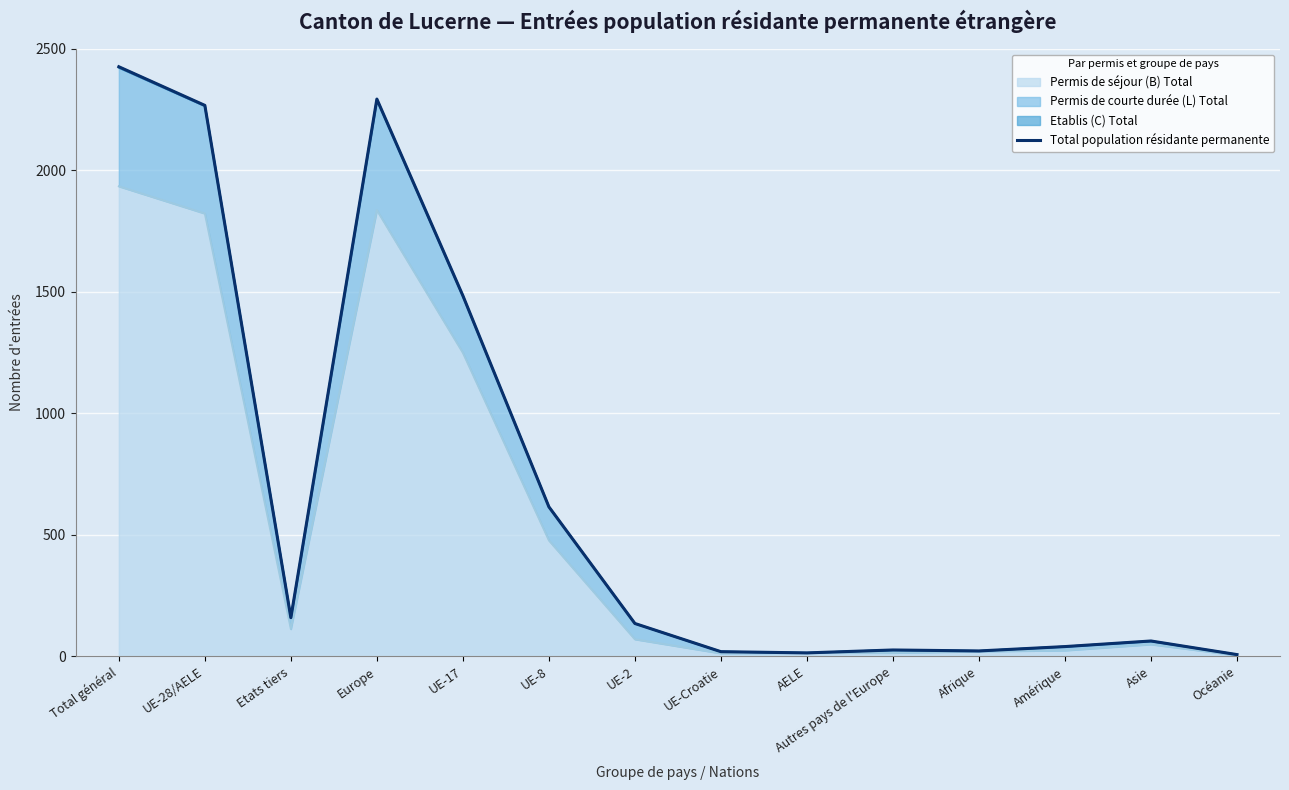

What position from the left is Europe?

4